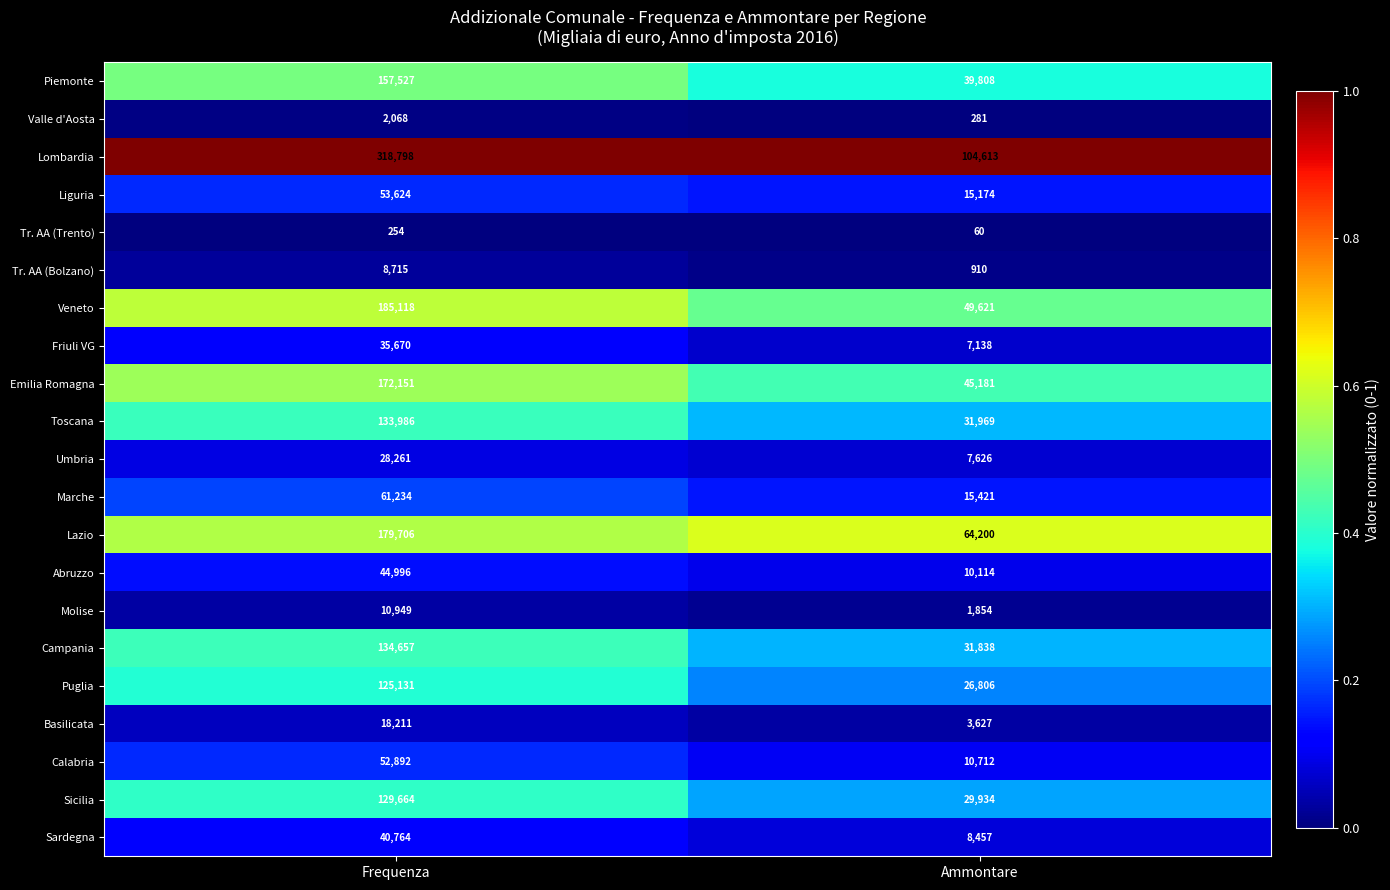

How many distinct data groups are displayed?

21